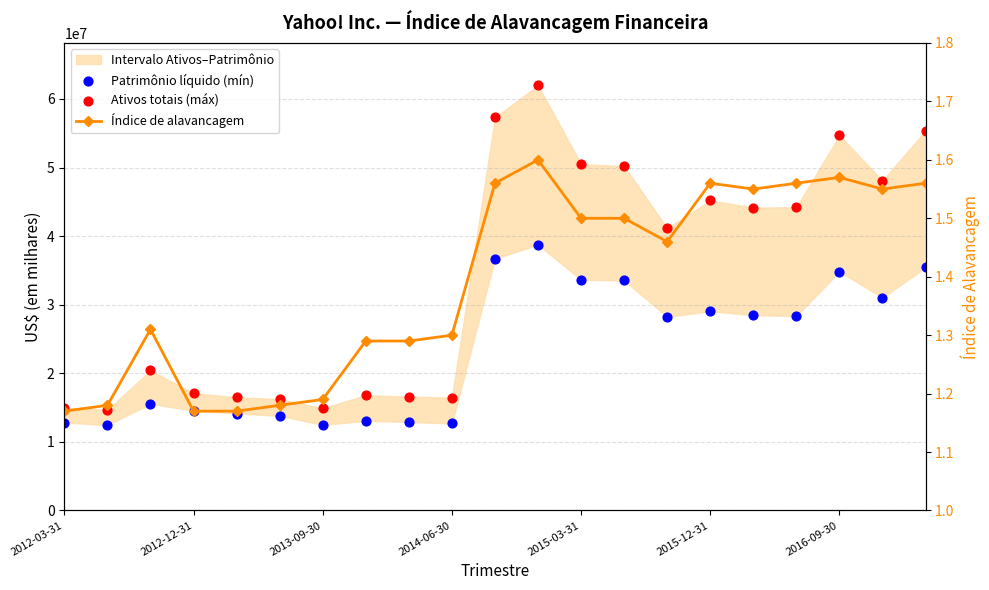

Which series contains the lowest Y value?

Índice de alavancagem